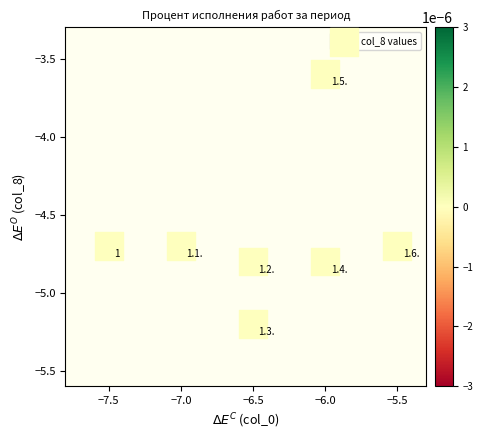

What Y value in the scatter plot is closest to -4?

-3.6